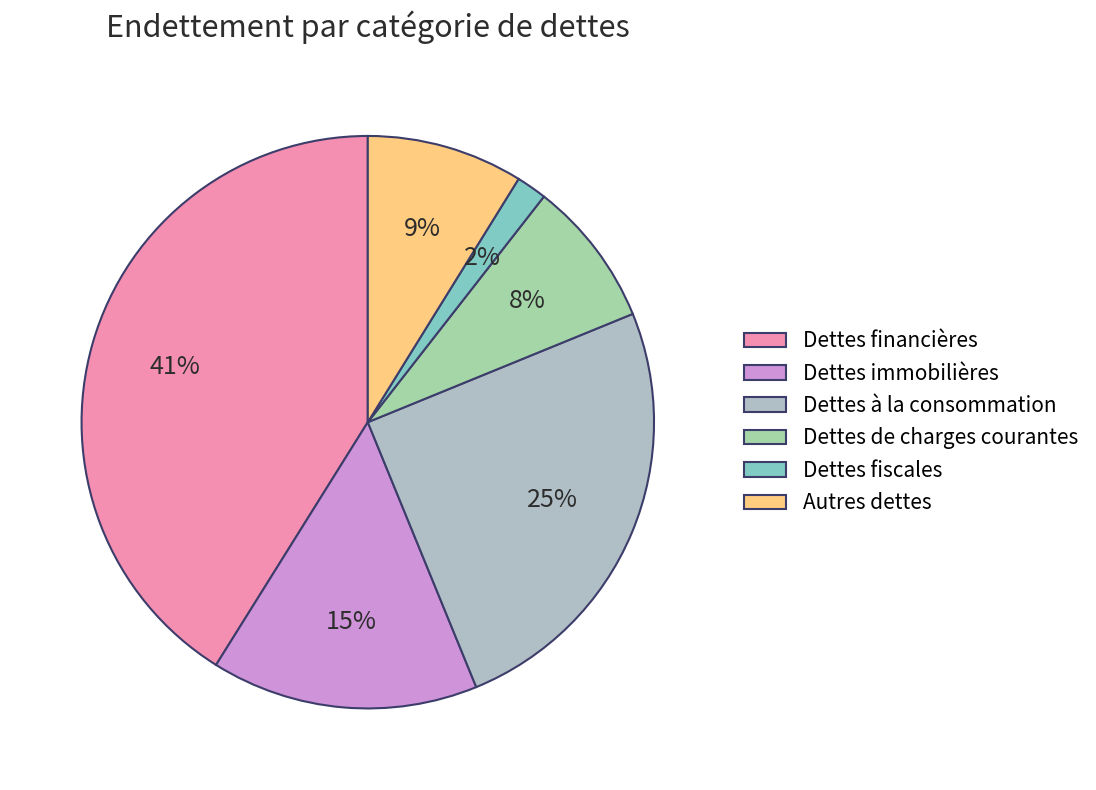

To the nearest percent, what percentage of the pie is Autres dettes?

9%